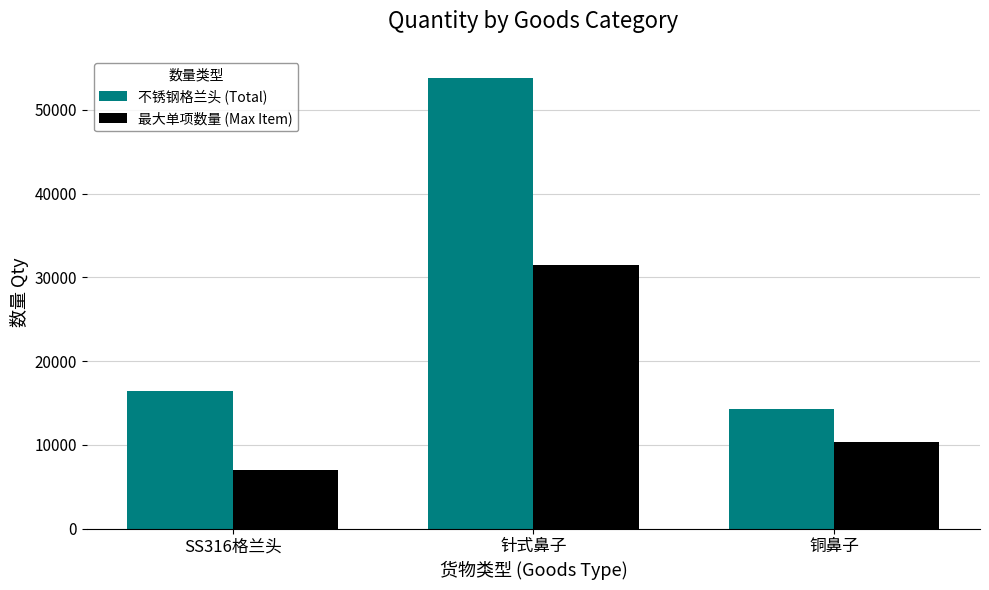

What is the lowest value of the 不锈钢格兰头 (Total) series?

14276